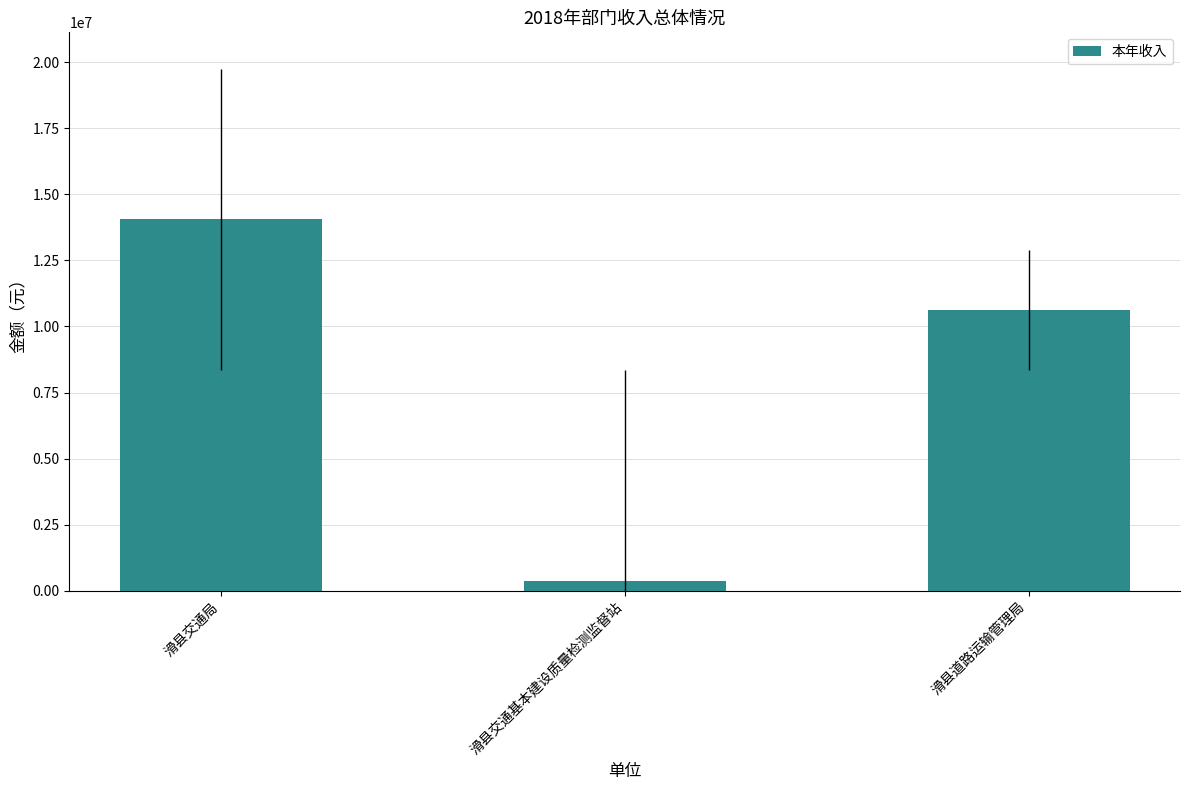

What position from the left is 滑县道路运输管理局?

3